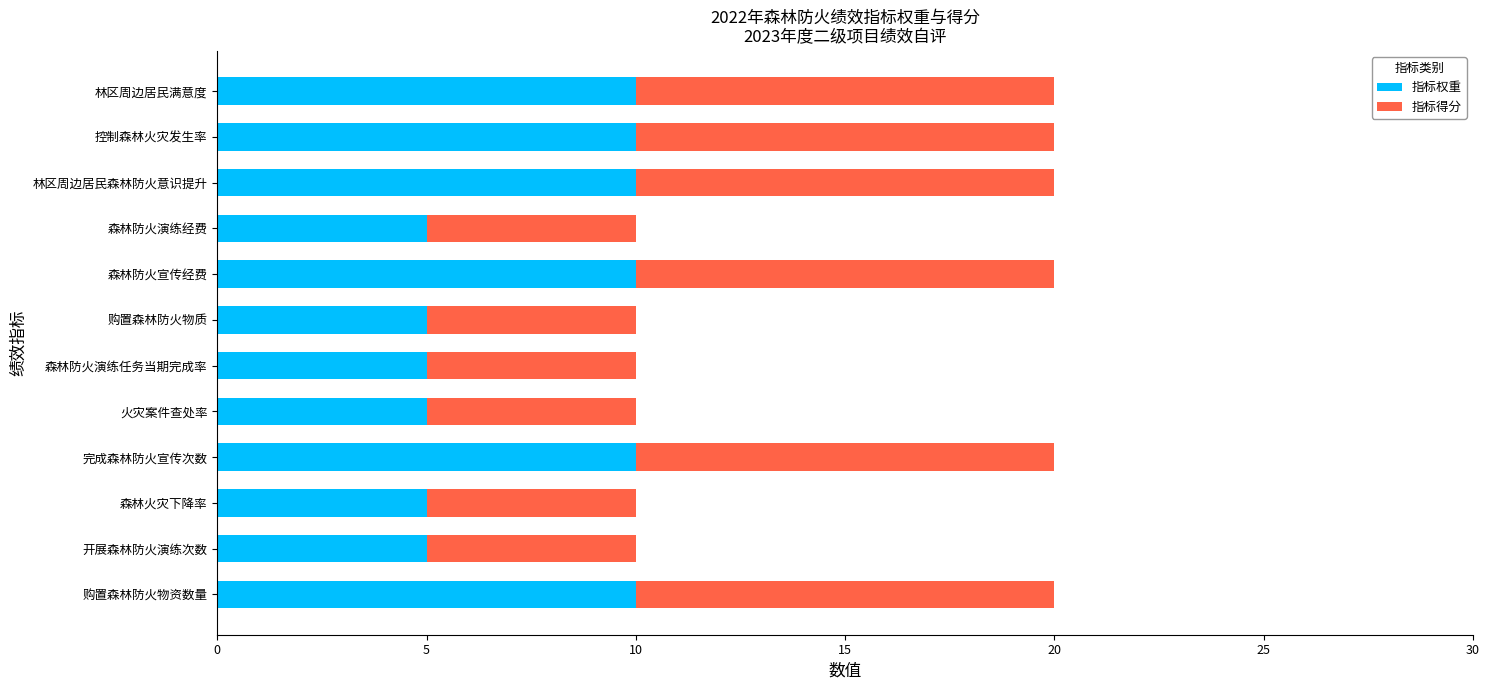

What is the difference between the maximum and minimum values in the 指标权重 series?

5